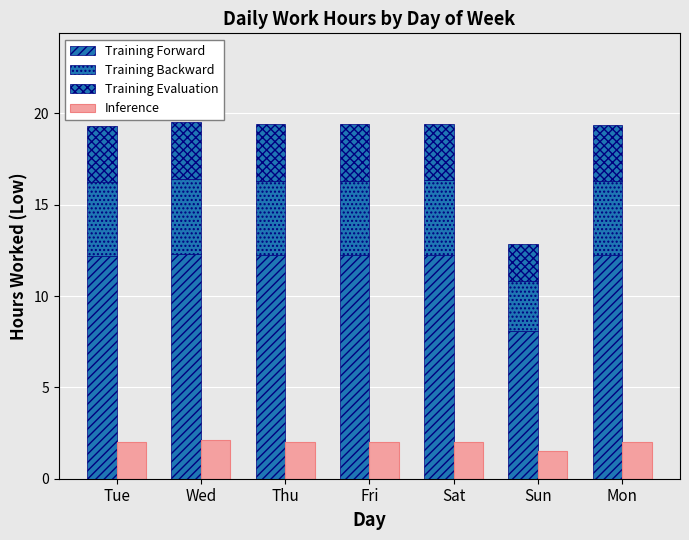

Count the number of categories in the chart.

7